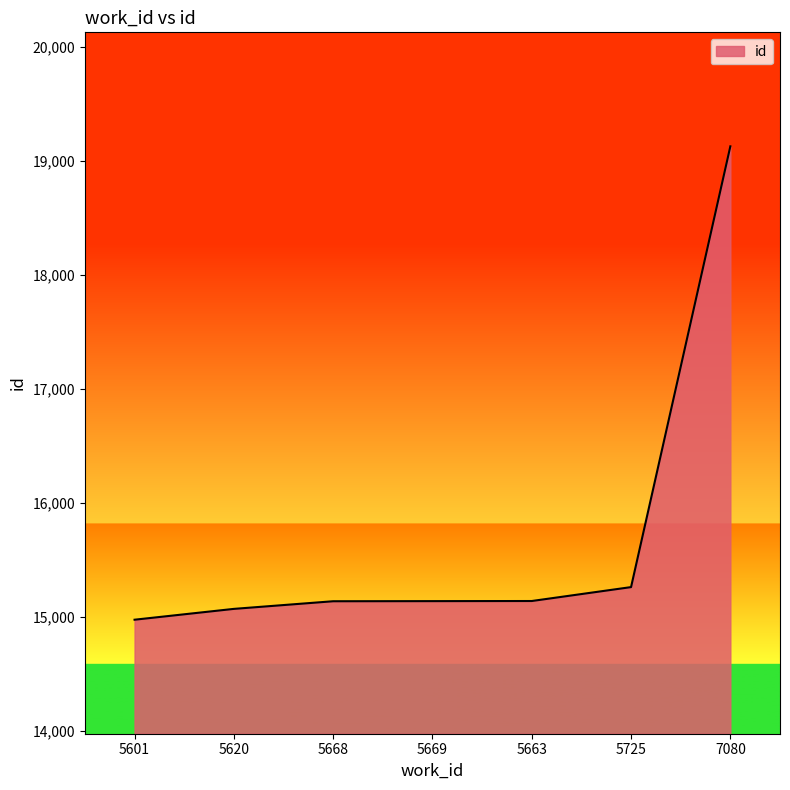

True or false: there are more than 2 points higher than both neighbors.

False